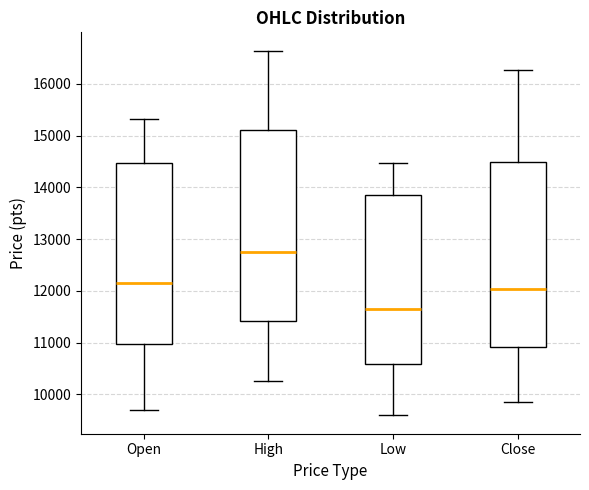

Reading left to right, read every box against the y-axis: the position of its median line, the range the box covers, and the ends of its whiskers. The values are not printed on the chart, so give them approximately, as read against the axis.

Open: median 12200, box 11000 to 14500, whiskers 9700 to 15300
High: median 12800, box 11400 to 15100, whiskers 10300 to 16600
Low: median 11600, box 10600 to 13800, whiskers 9600 to 14500
Close: median 12000, box 10900 to 14500, whiskers 9900 to 16300